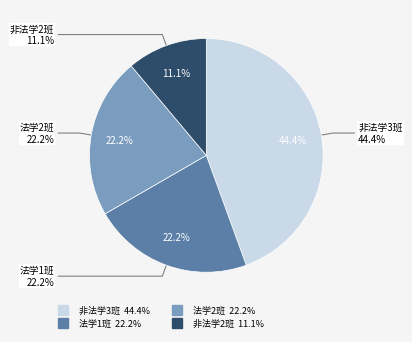

Is 全日制法律（非法学3班） the majority of the pie?

No